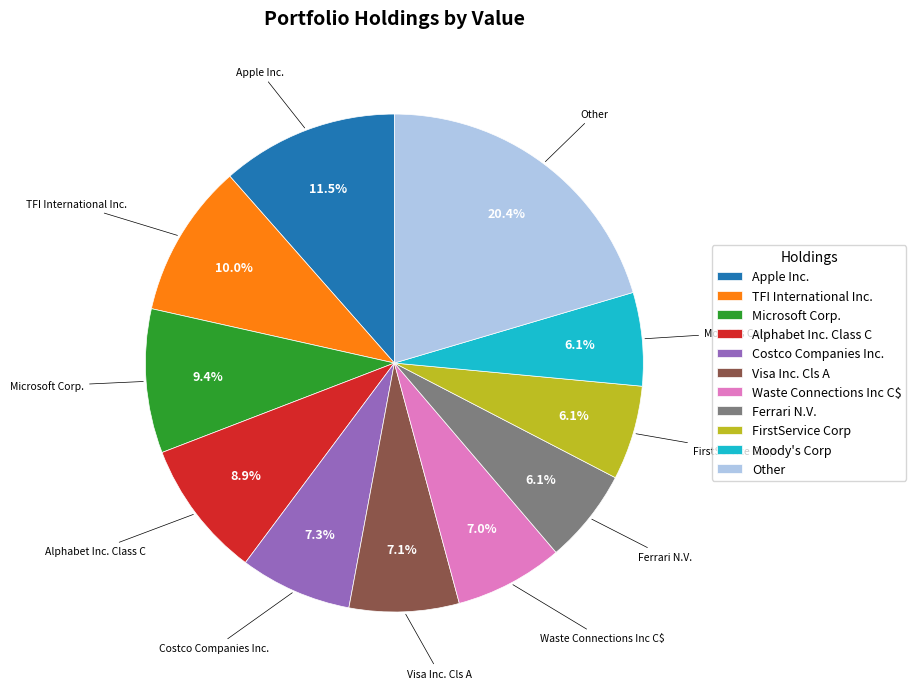

Which category has the biggest portion of the pie?

Other